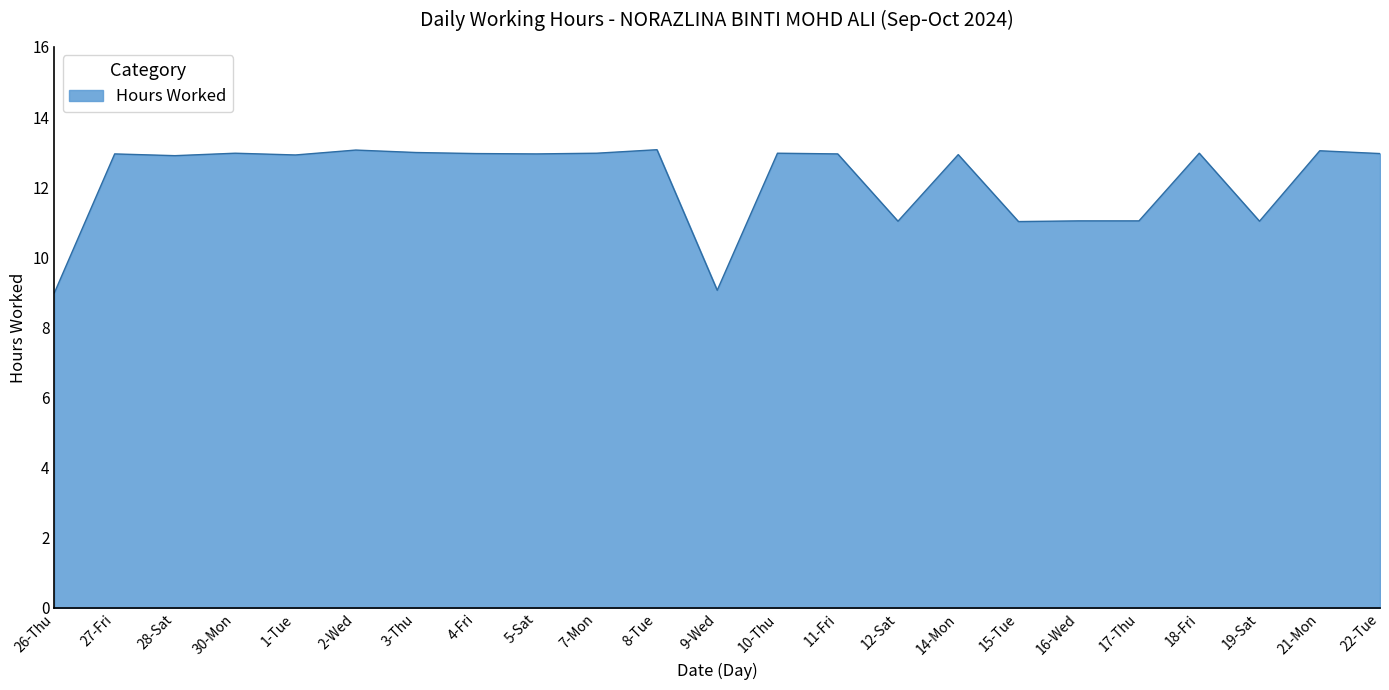

How many values exceed 12?

16